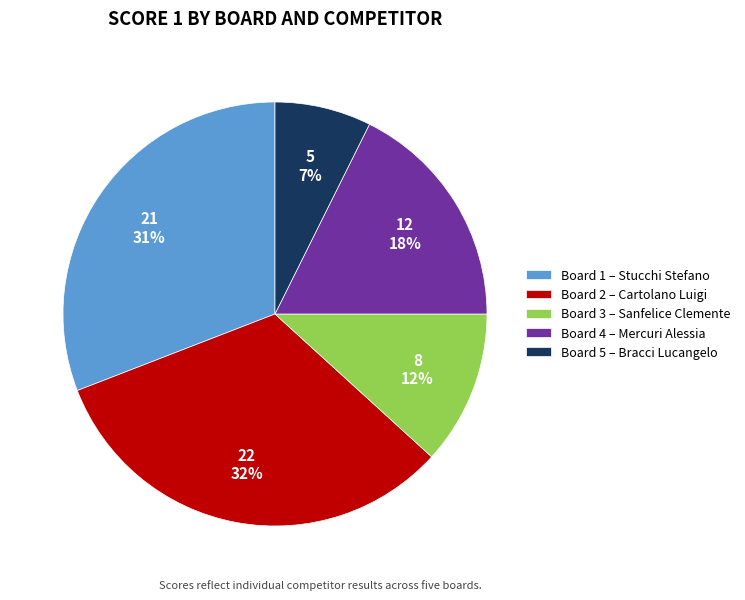

True or false: Board 5 – Bracci Lucangelo accounts for 7% of the total.

True